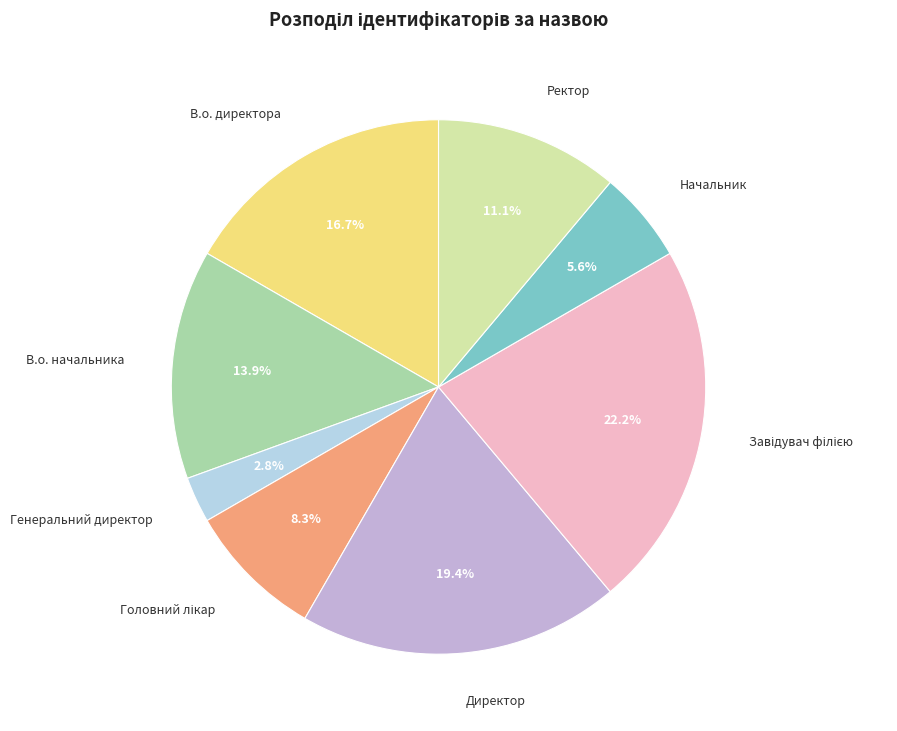

Which category has the smallest portion of the pie?

Генеральний директор